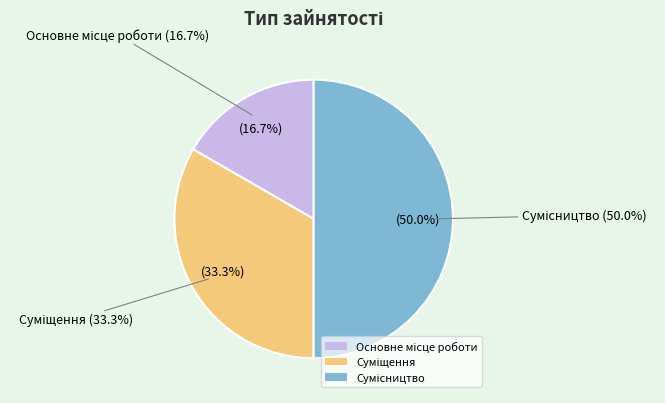

What percentage do Суміщення and Основне місце роботи together represent?

50.0%